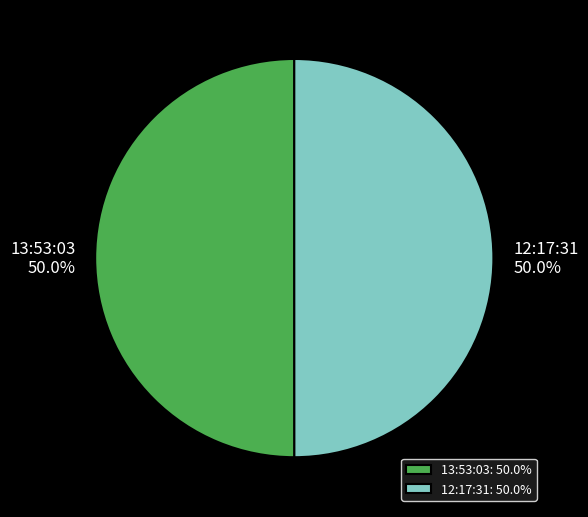

Combined, what portion of the pie is 12:17:31 and 13:53:03?

100.0%